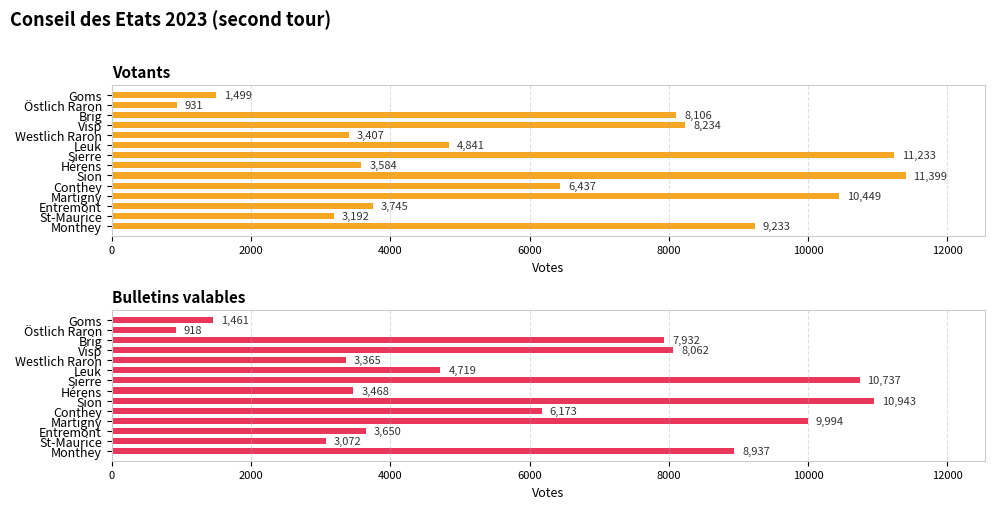

What is the value of the Bulletins valables bar at the 8th from the left?

3468